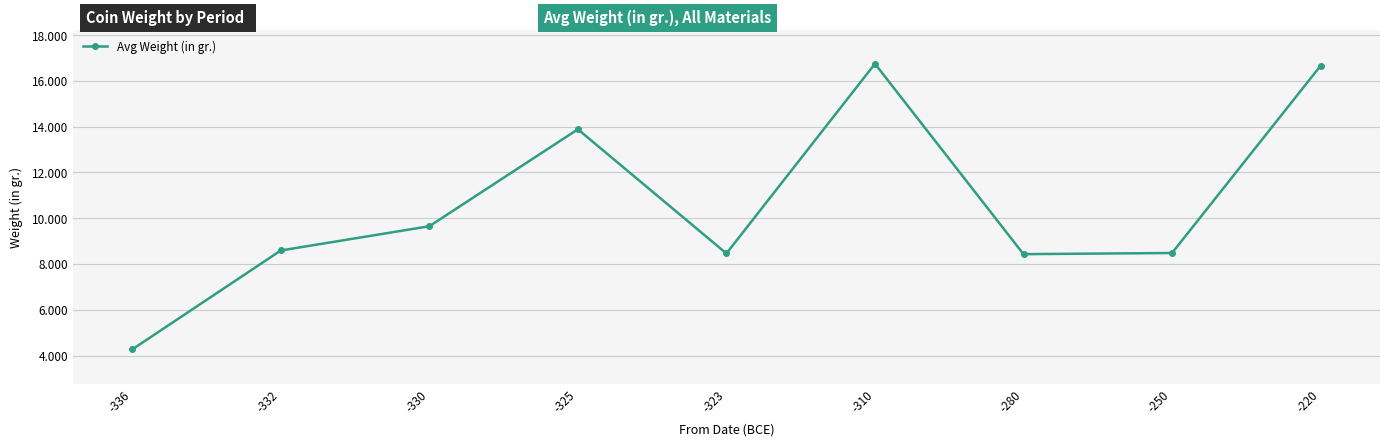

What is the sum of the values at -332 and -323?

17.1